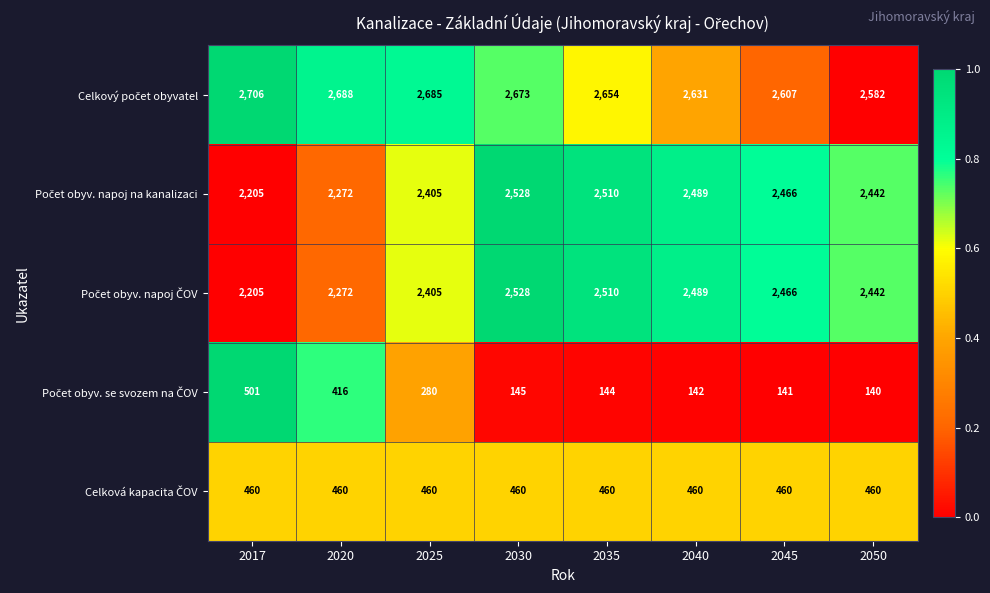

At which category is the sum across all series the highest?

2030